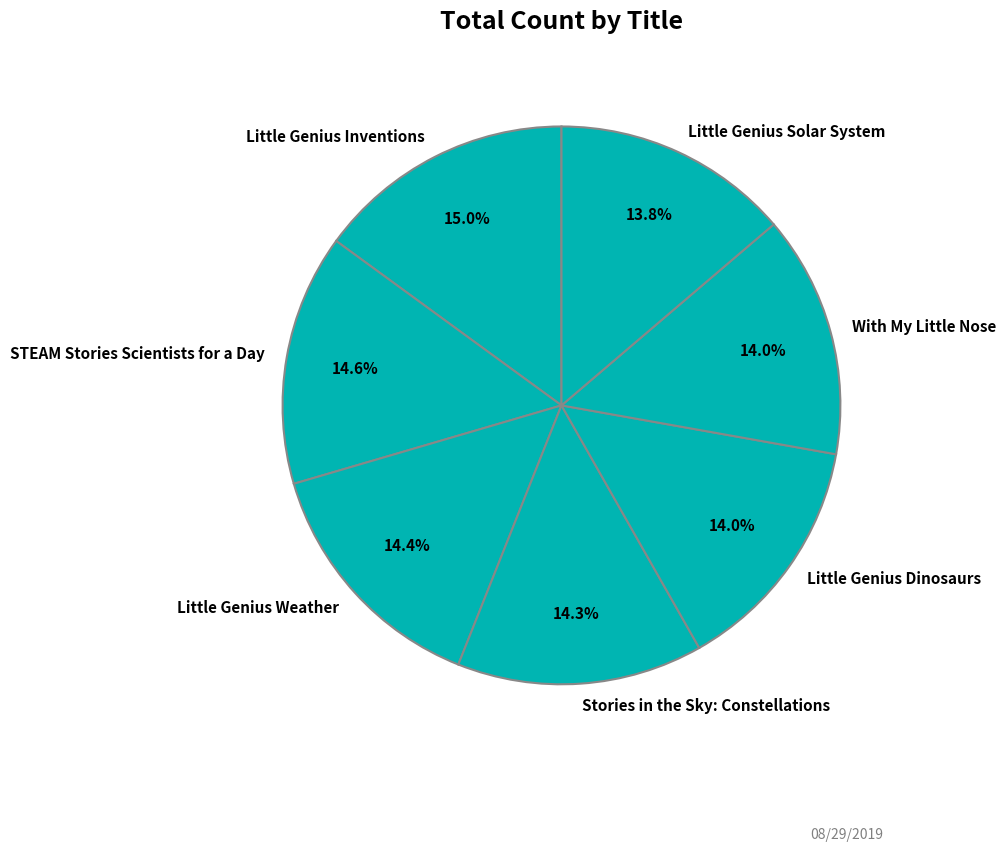

What portion of the pie excludes Little Genius Weather?

85.6%